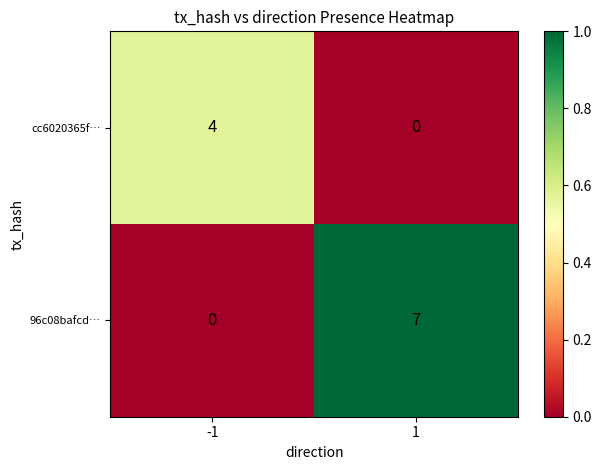

Reading left to right, transcribe all the data shown in this chart.

cc6020365f…: 4	0
96c08bafcd…: 0	7